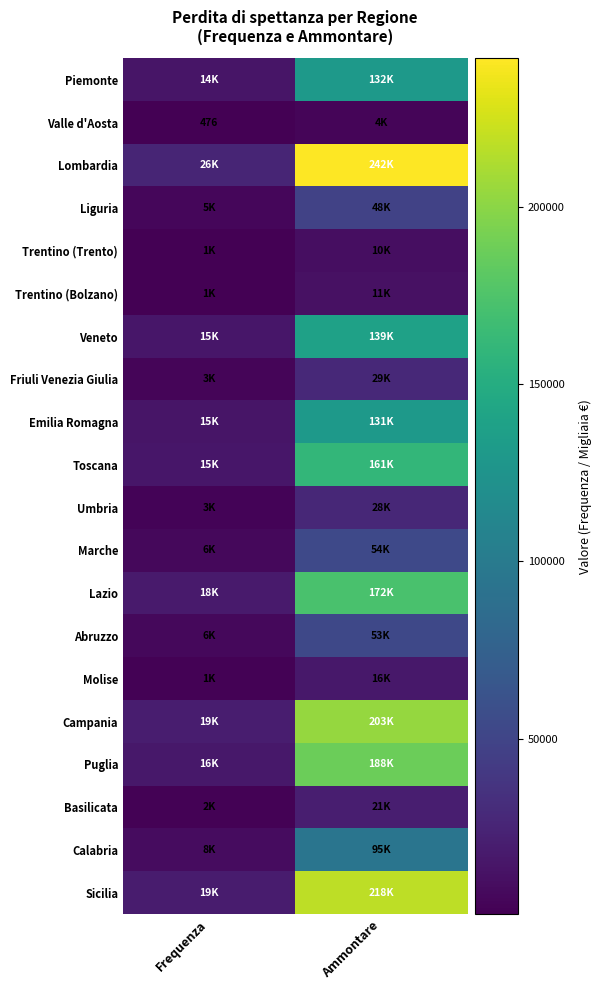

What is the minimum value for Friuli Venezia Giulia?

3319